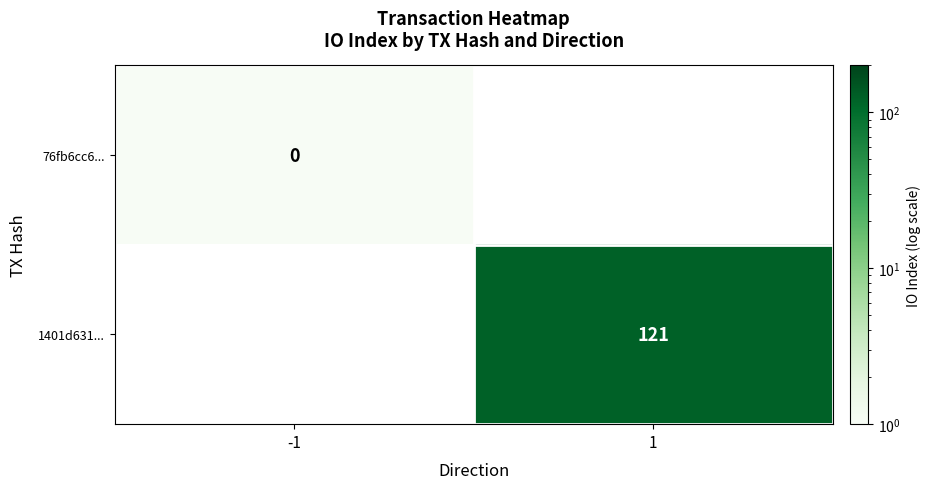

True or false: 1401d631... has a value of 121 at 1.

True